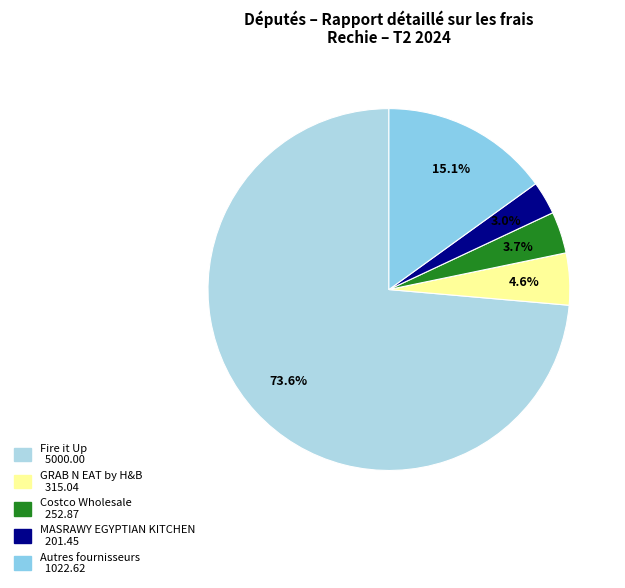

How many slices are in this pie chart?

5